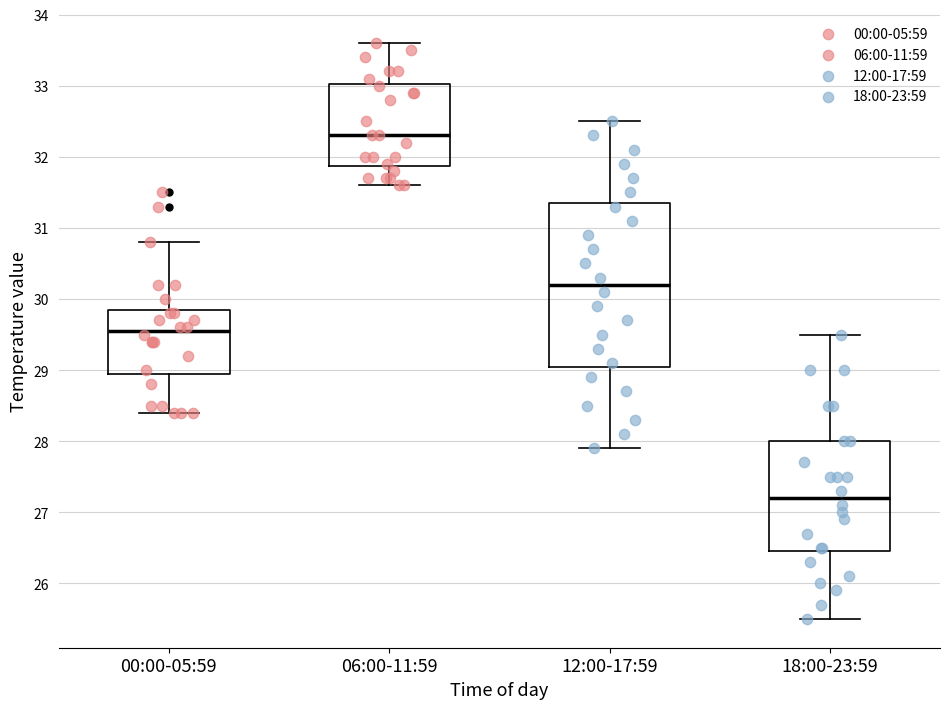

Reading left to right, transcribe this box plot: for each box, give where its median line is, the range the box spans, and where its two whiskers end, as read against the y-axis. The values are not printed on the chart, so give them approximately, as read against the axis.

00:00-05:59: median 29.6, box 29.0 to 29.9, whiskers 28.4 to 30.8
06:00-11:59: median 32.3, box 31.9 to 33.0, whiskers 31.6 to 33.6
12:00-17:59: median 30.2, box 29.1 to 31.4, whiskers 27.9 to 32.5
18:00-23:59: median 27.2, box 26.5 to 28.0, whiskers 25.5 to 29.5